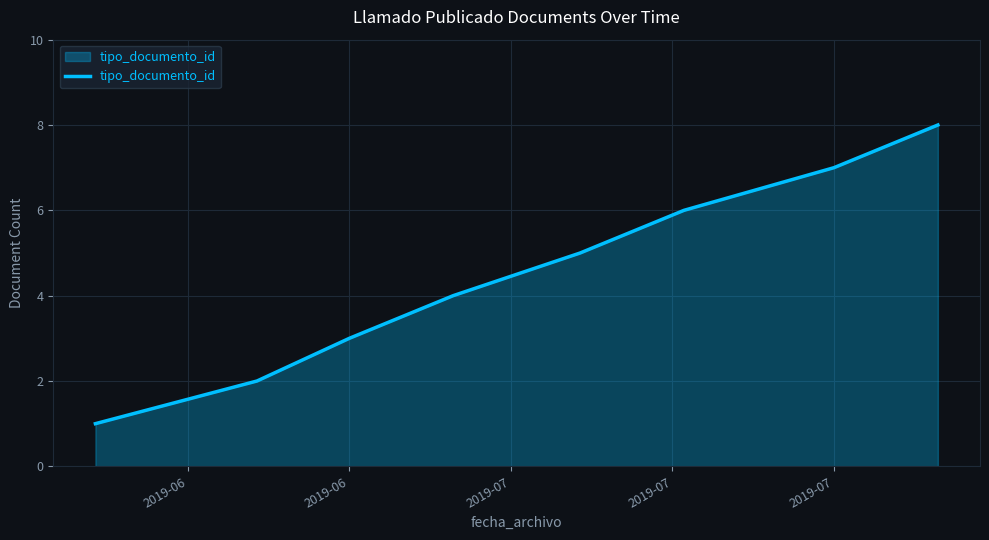

What is the sum of all values?

36